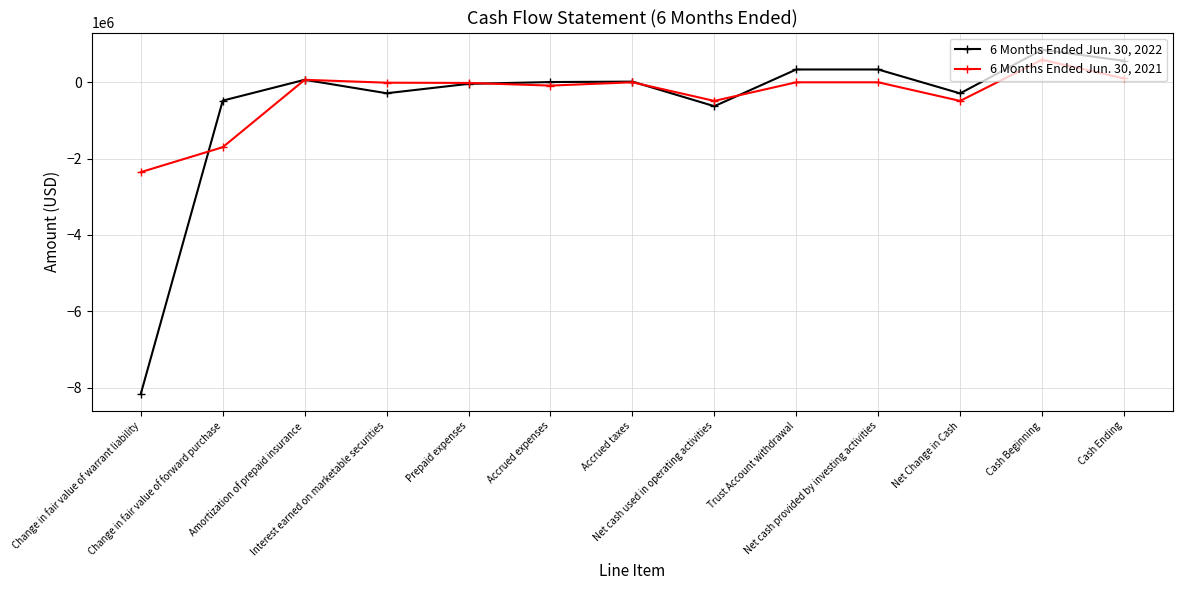

What is the value of the 6 Months Ended Jun. 30, 2022 point at the 4th from the left?

-286835